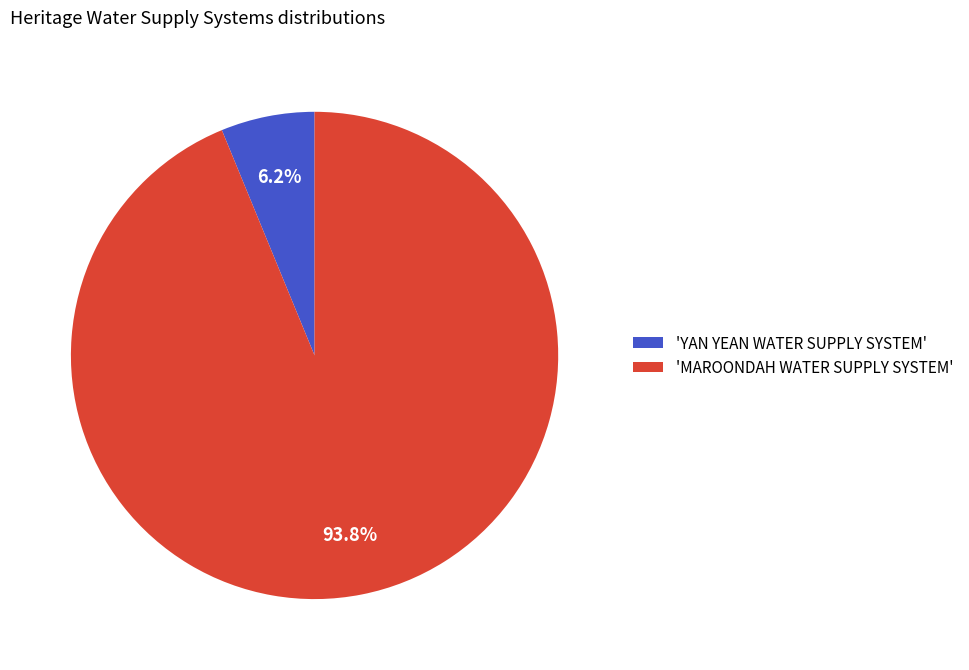

Combined, do 'MAROONDAH WATER SUPPLY SYSTEM' and 'YAN YEAN WATER SUPPLY SYSTEM' account for over 50%?

Yes